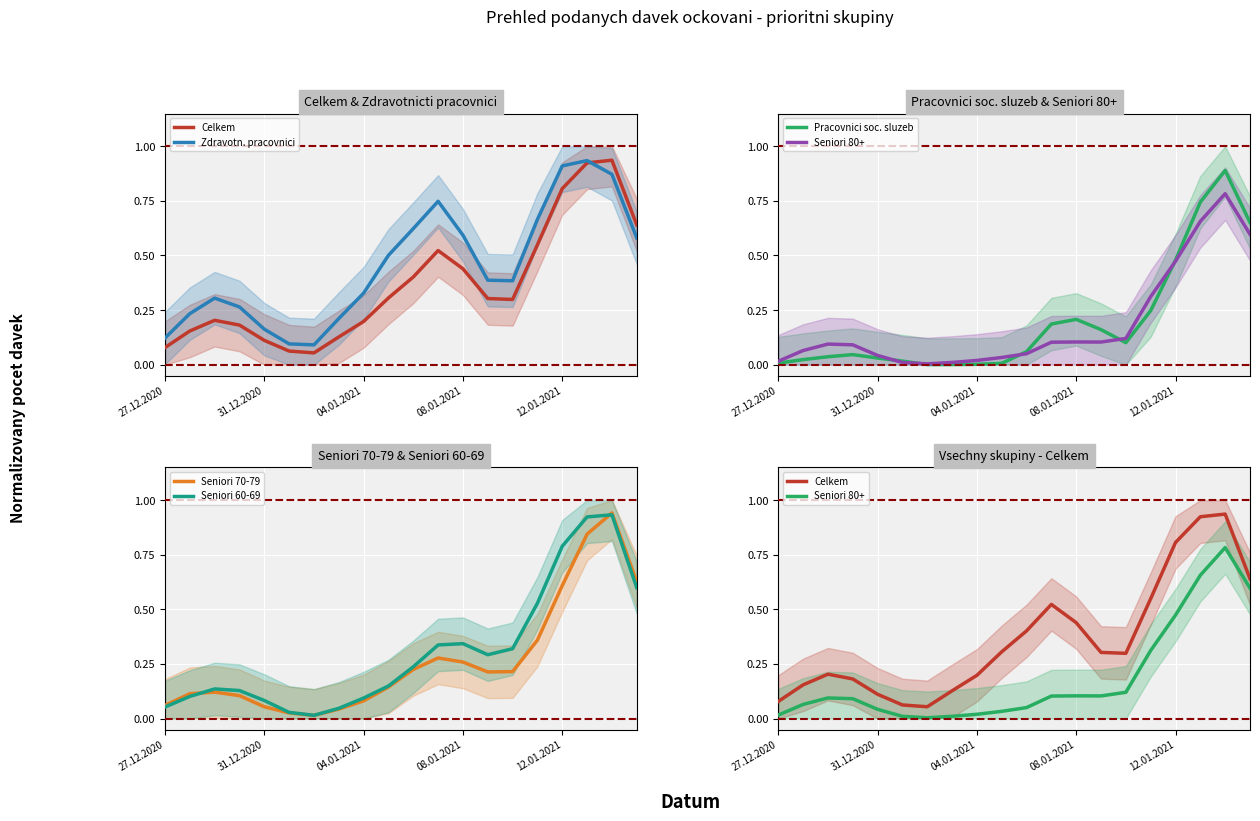

What is the total value across all series at 9?

1.1